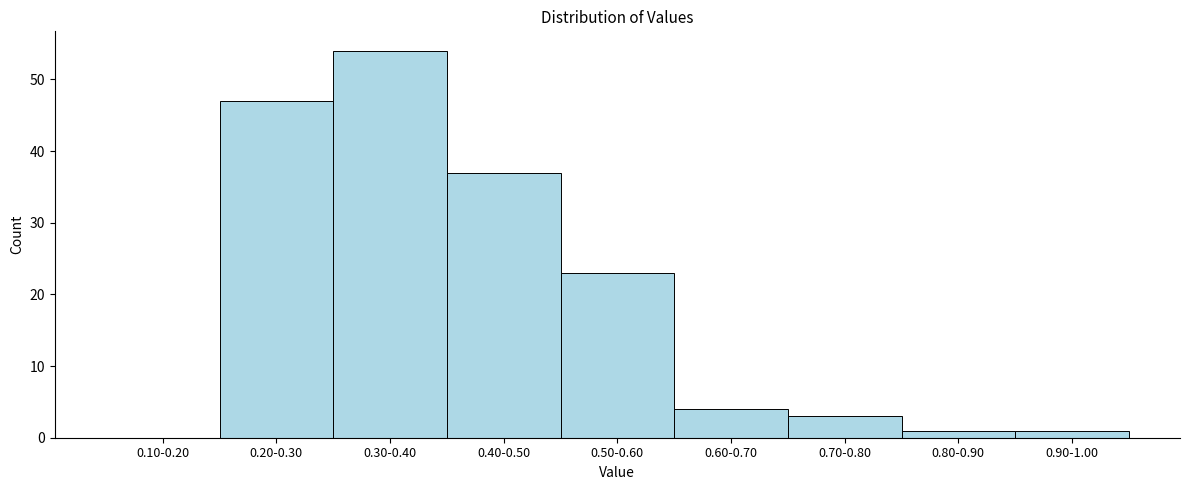

Reading left to right, what are all the values shown in this chart?

0.10-0.20=0	0.20-0.30=47	0.30-0.40=54	0.40-0.50=37	0.50-0.60=23	0.60-0.70=4	0.70-0.80=3	0.80-0.90=1	0.90-1.00=1